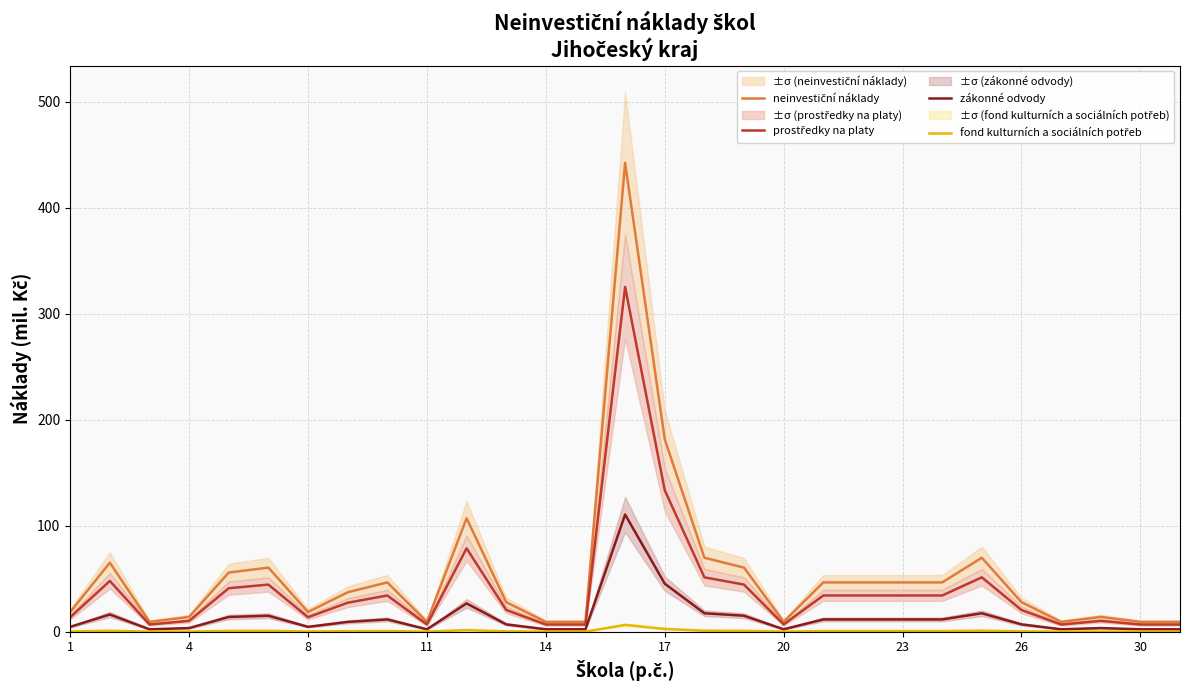

How many interior local peaks does the fond kulturních a sociálních potřeb series have?

7